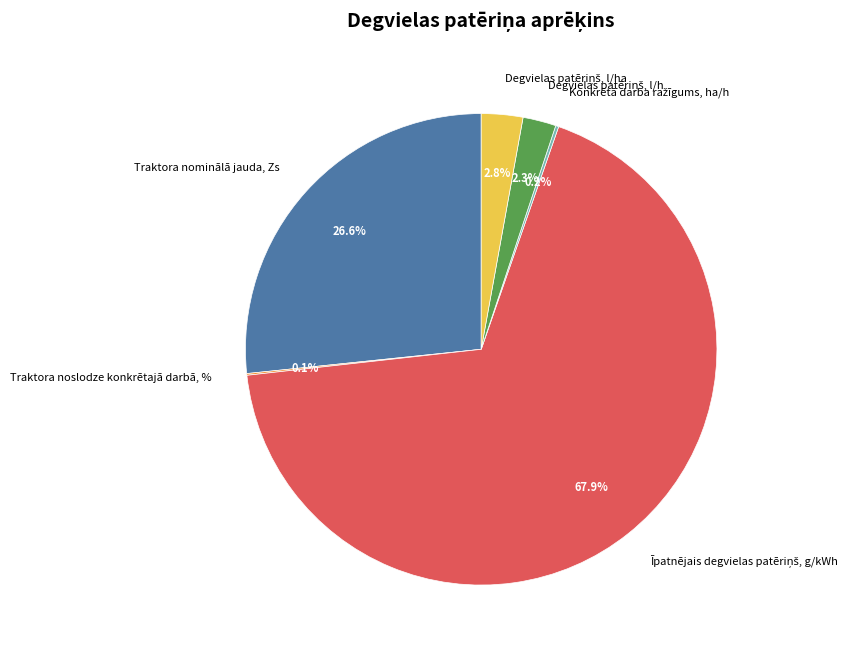

To the nearest percent, what is the average slice percentage?

17%